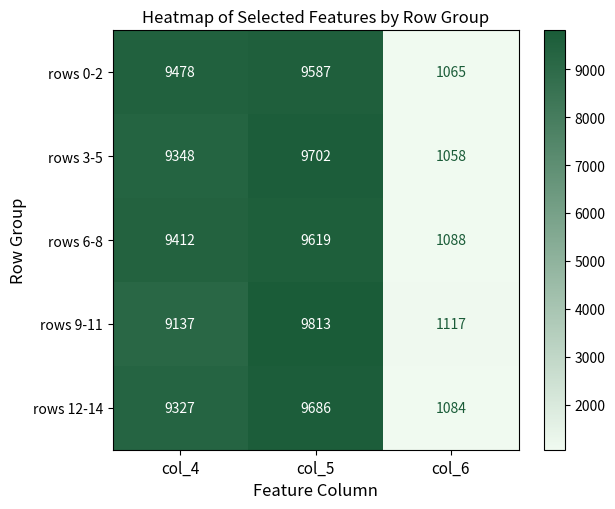

At which category does the chart reach its minimum across all series?

col_6